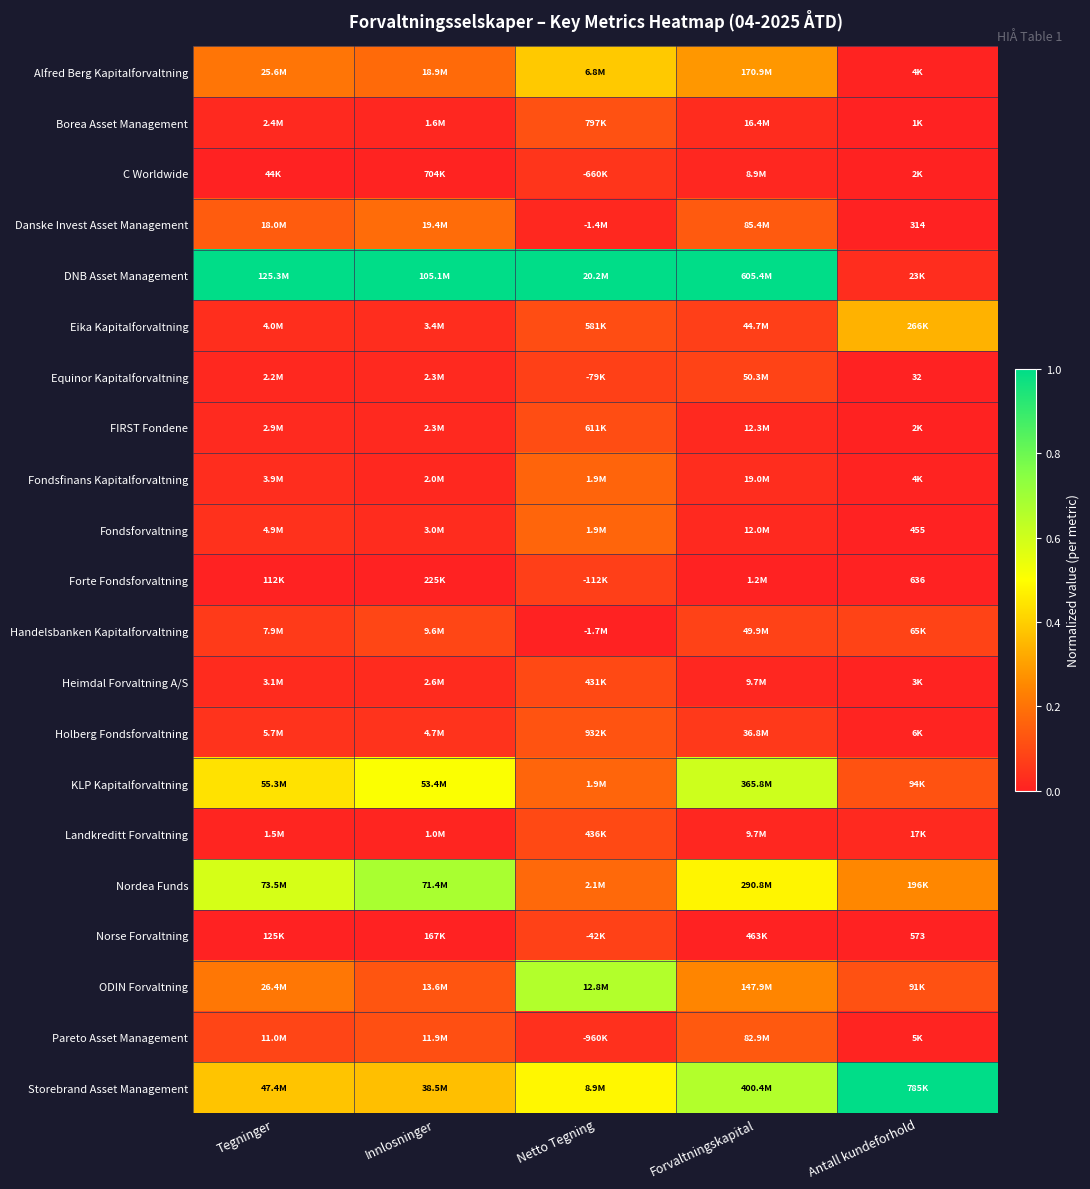

What is the spread (max minus min) of values at Tegninger?

1.0